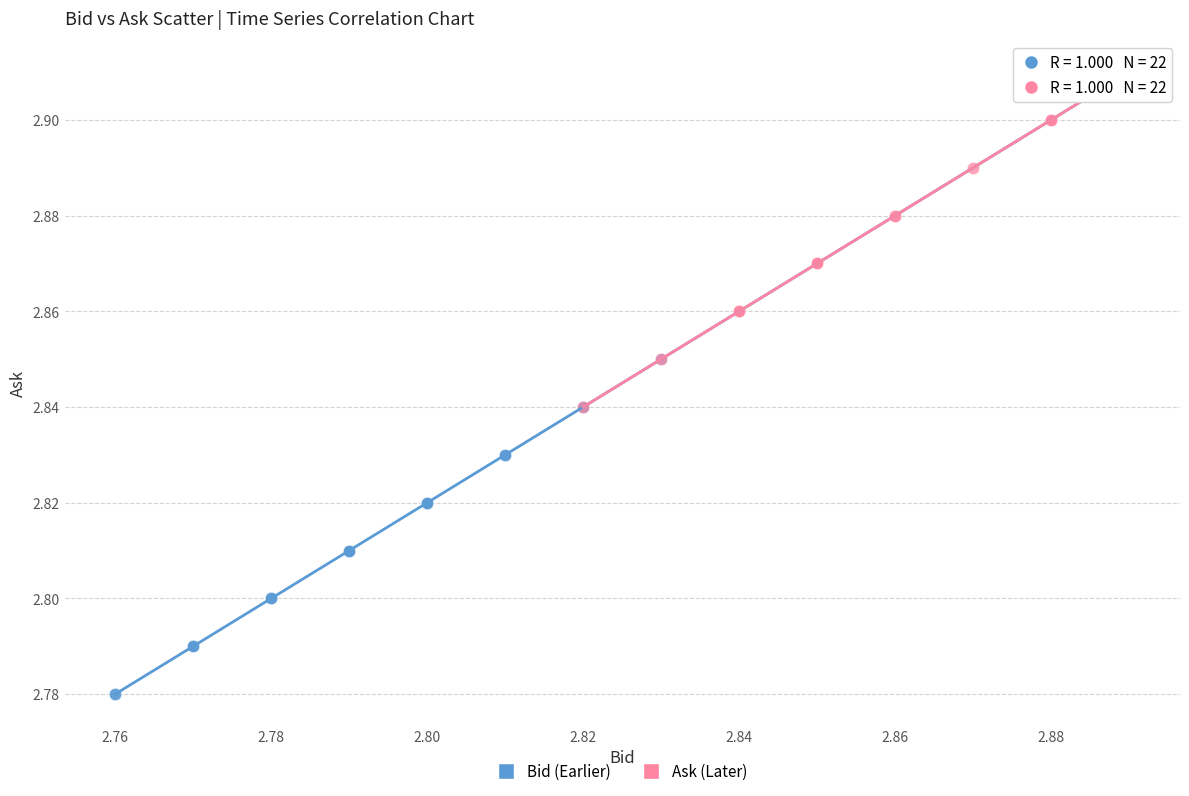

Which series reaches the minimum Y coordinate?

Bid (Earlier)